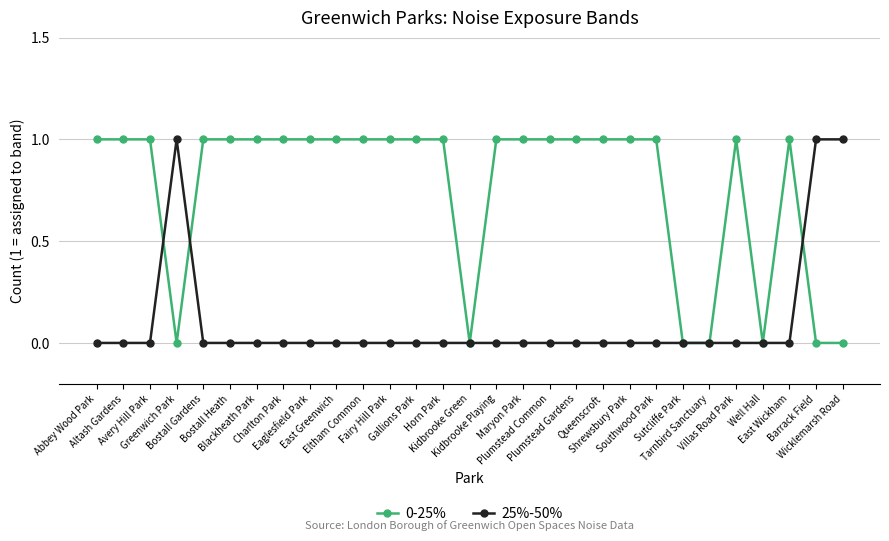

How many series are shown in this chart?

2